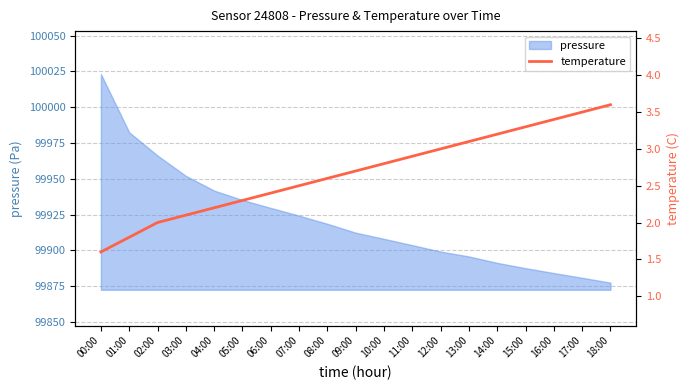

At which label does the data first exceed 2?

03:00